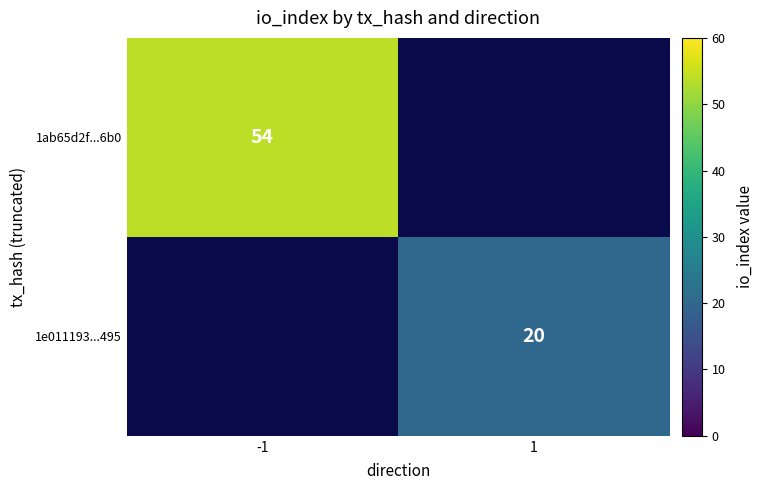

The value of 1ab65d2f...6b0 at -1 is 24.8. True or false?

False